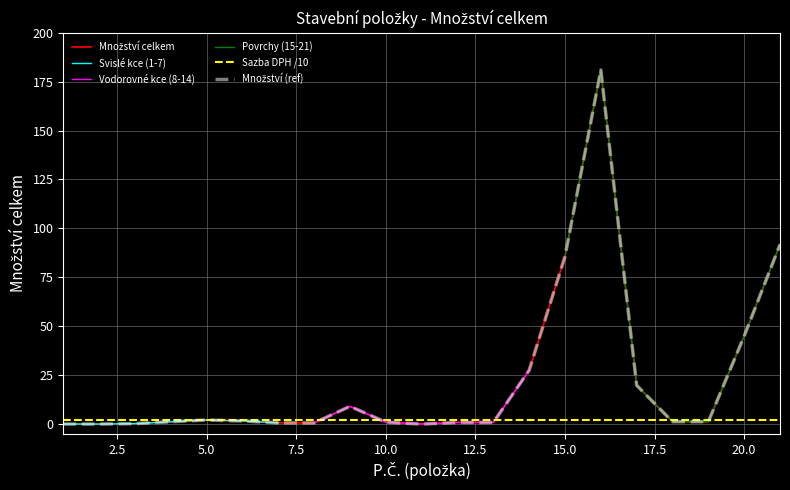

Which series has the largest total across all categories?

Množství celkem